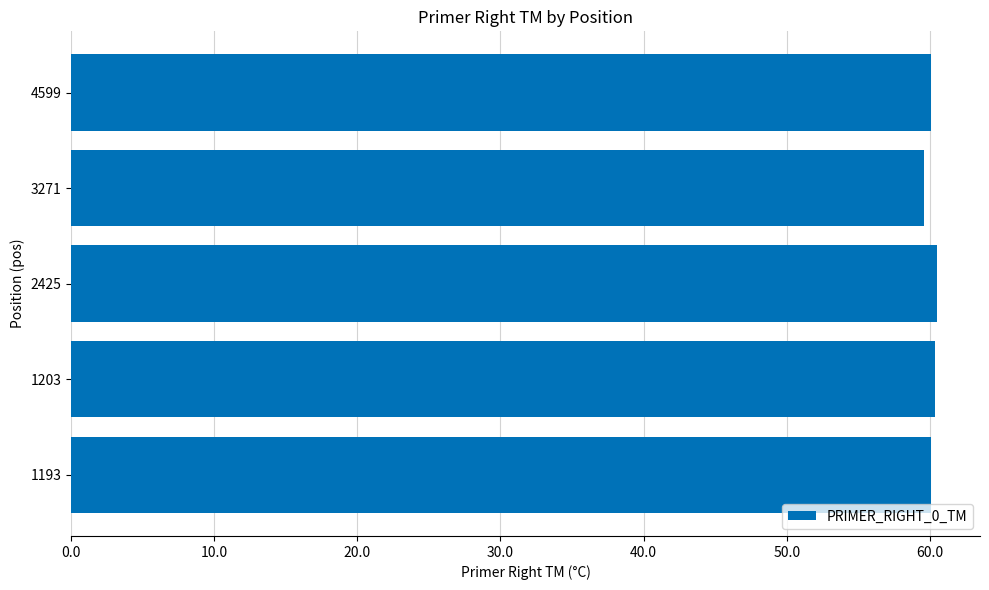

What is the smallest value displayed?

59.6